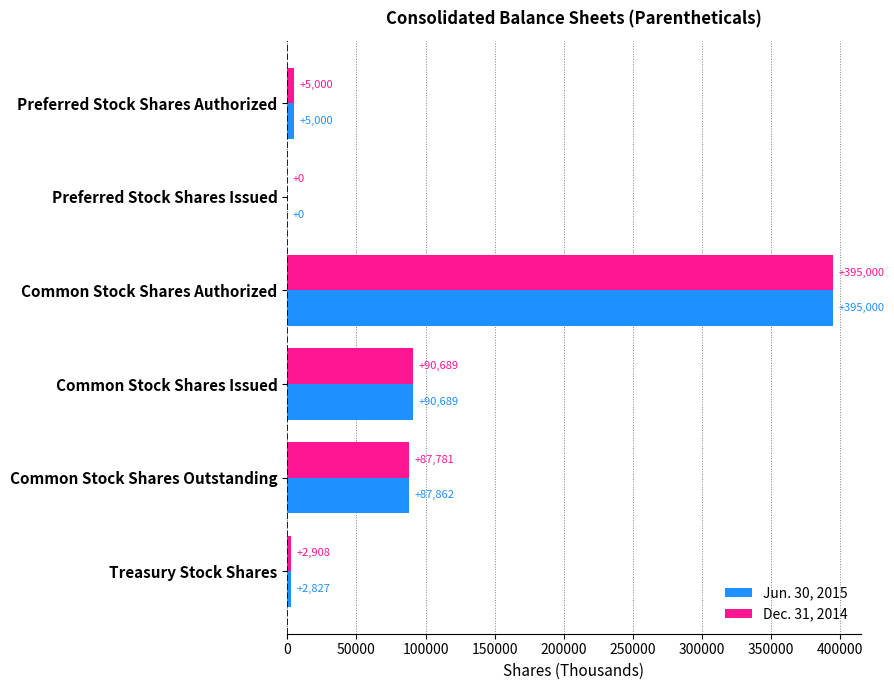

What is the average value of the Dec. 31, 2014 series?

96896